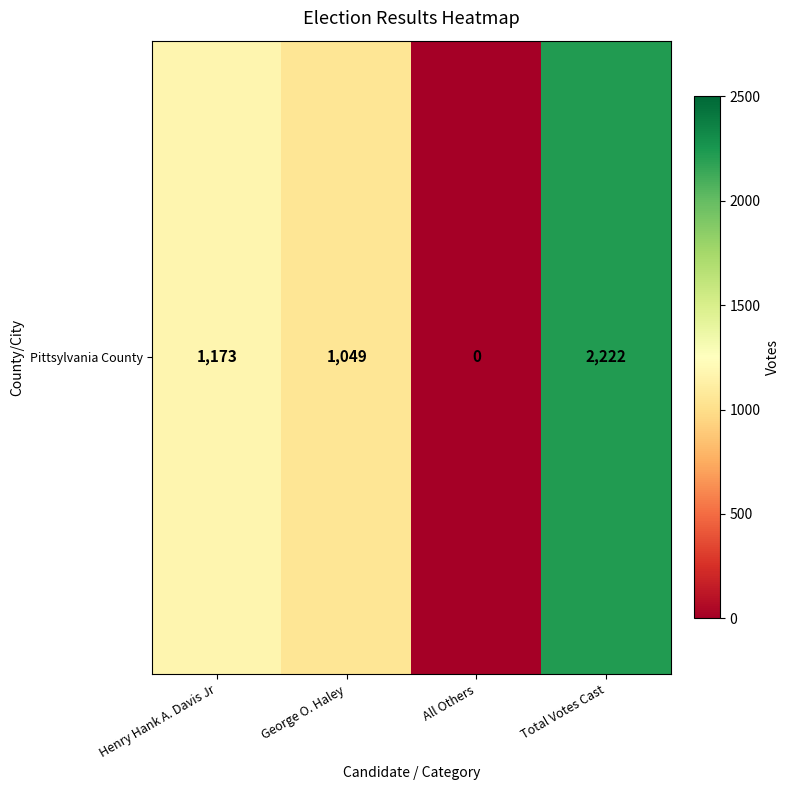

Reading left to right, transcribe all the data shown in this chart.

1173	1049	0	2222